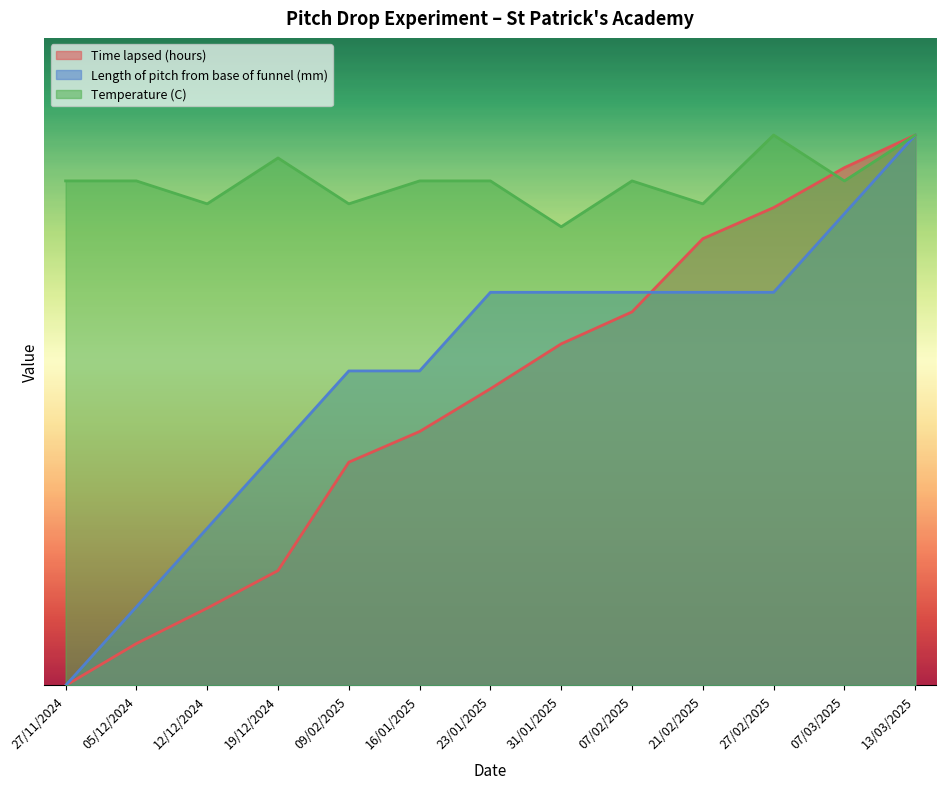

What is the label of the 3rd point from the left?

12/12/2024